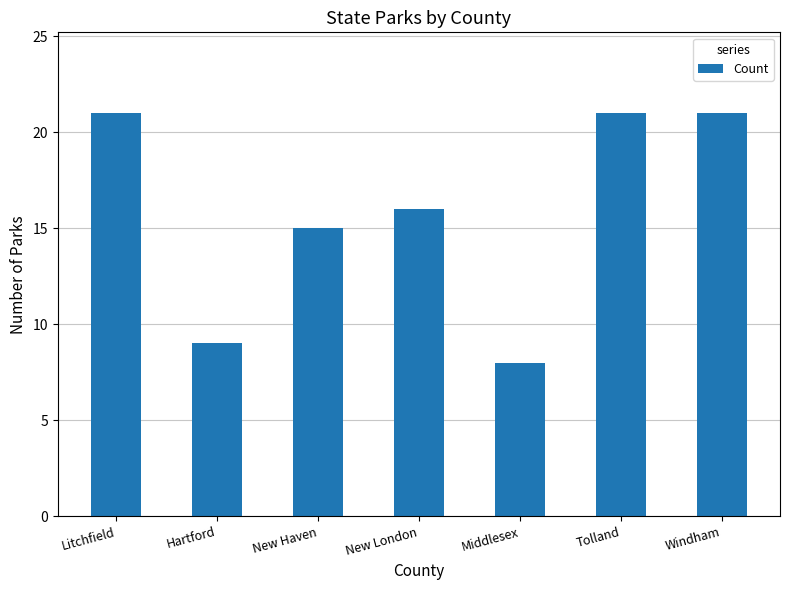

How many bars are there in total?

7